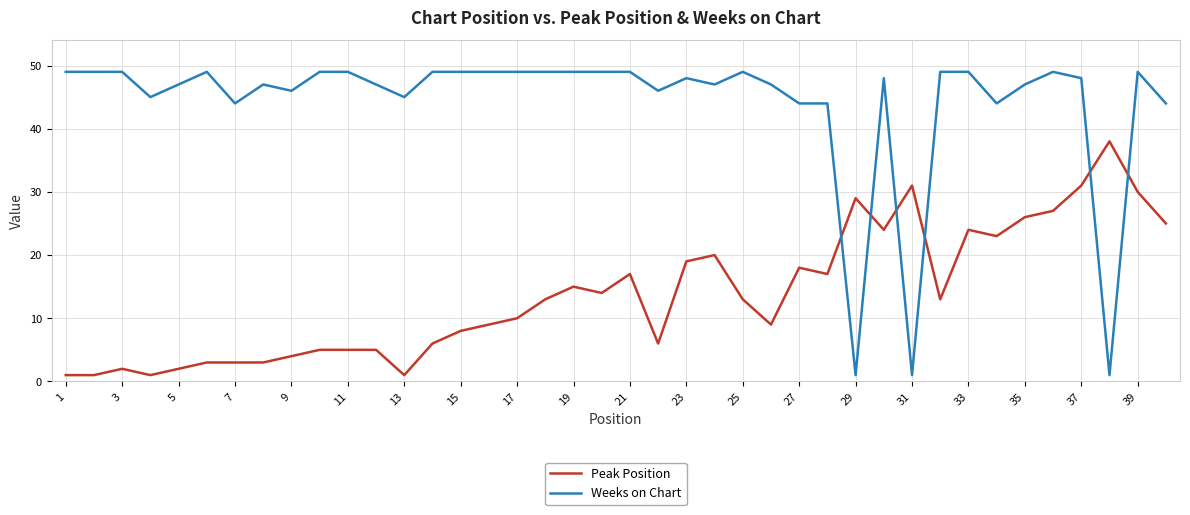

What is the maximum value shown in the chart?

49